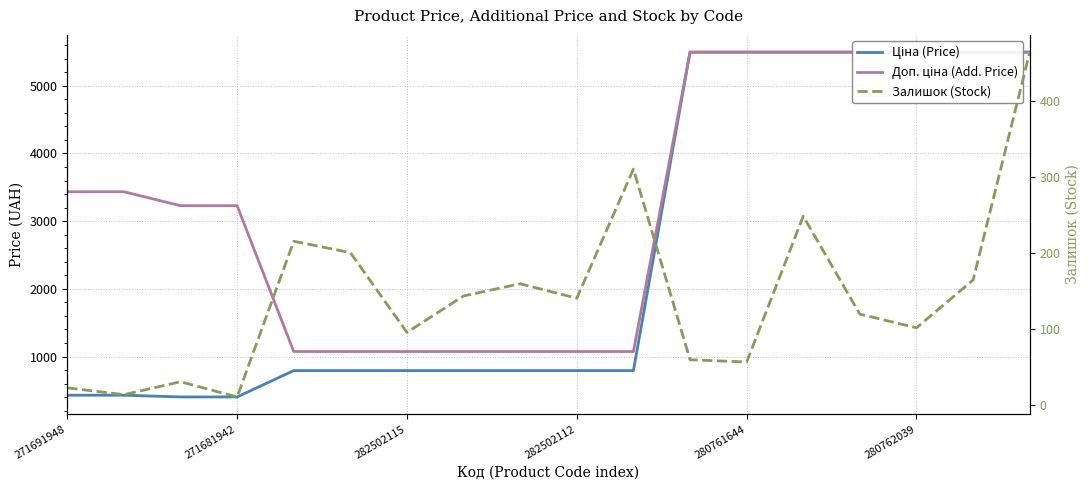

Which series has the largest total across all categories?

Доп. ціна (Add. Price)